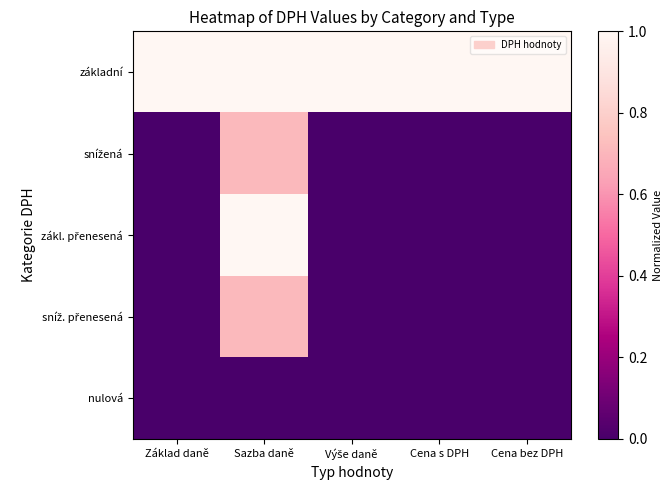

Which category has the highest value across all series?

Základ daně